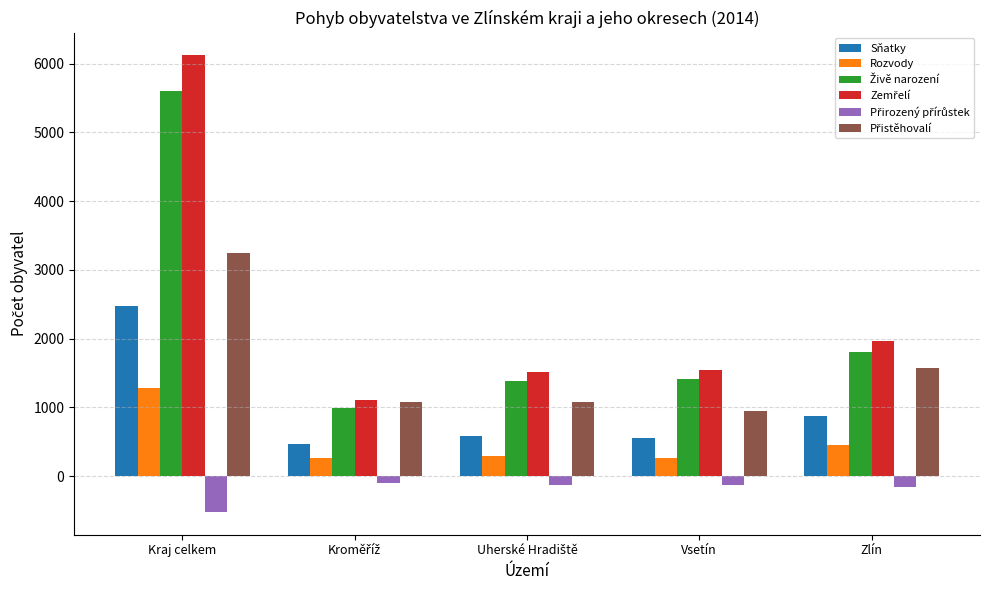

Where is Rozvody nearest to the value 770?

Zlín